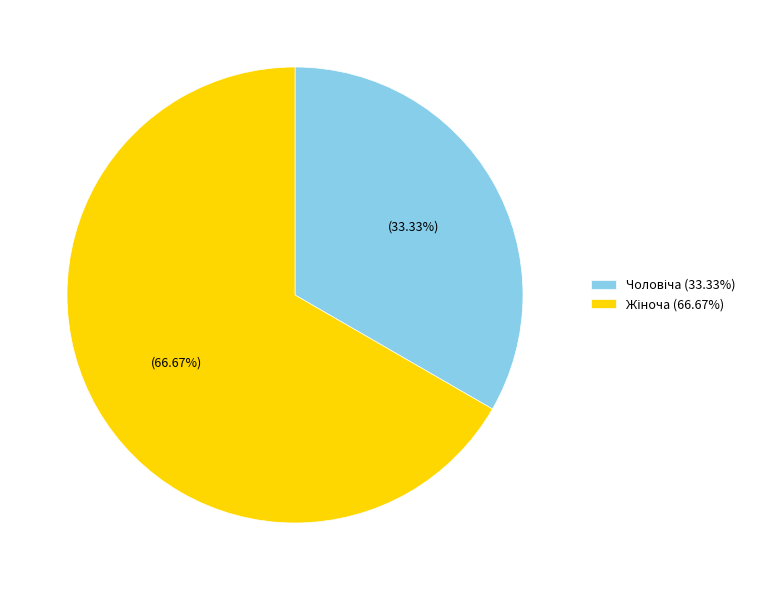

Does any single category account for the majority?

Yes